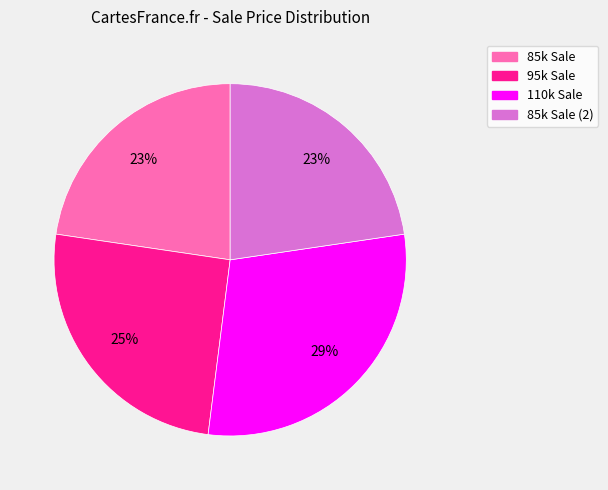

Does any single category account for the majority?

No